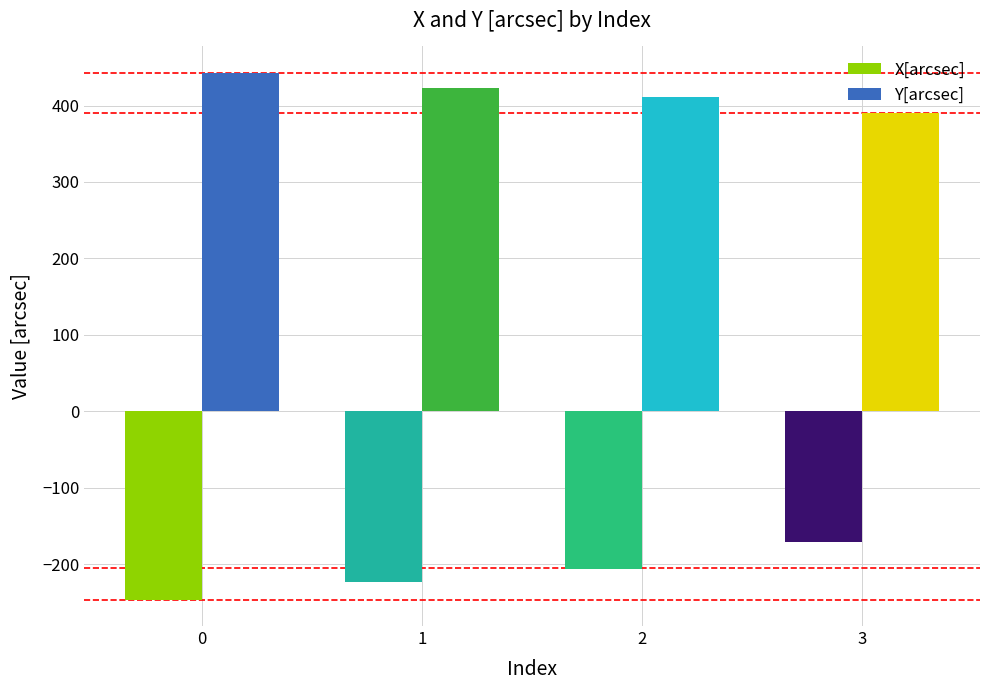

Does the chart contain stacked bars?

No